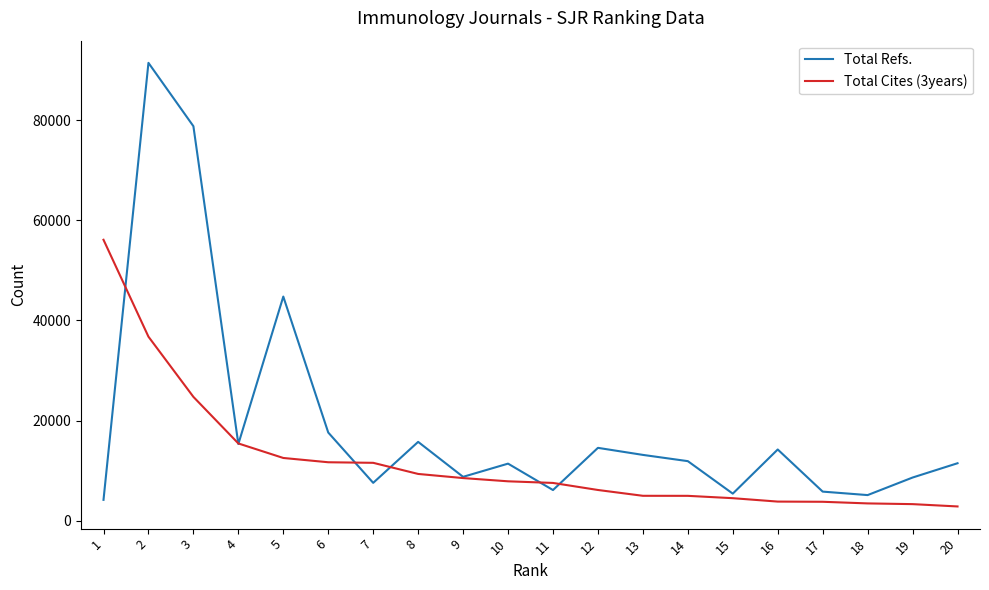

What is the difference between the highest and lowest values at 9?

247